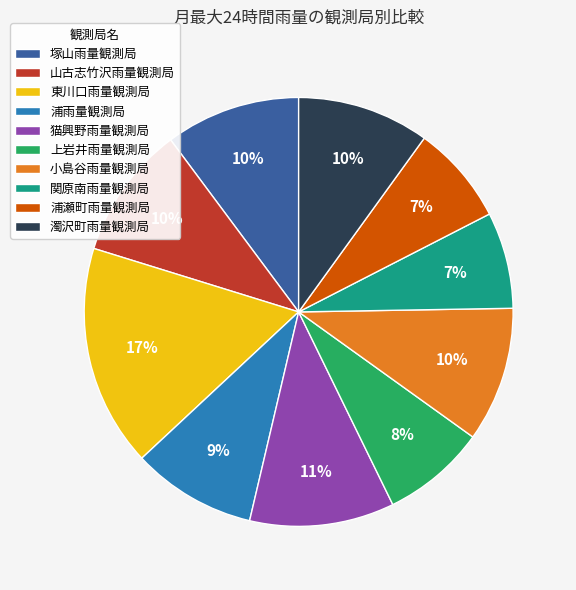

Combined, do 山古志竹沢雨量観測局 and 浦雨量観測局 account for over 50%?

No